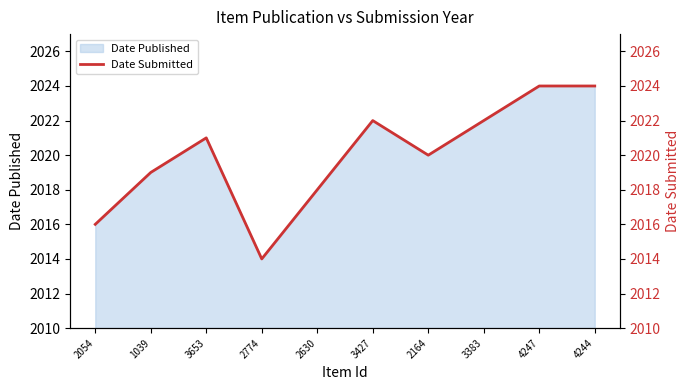

True or false: Date Published has a value of 2020 at 2164.

True